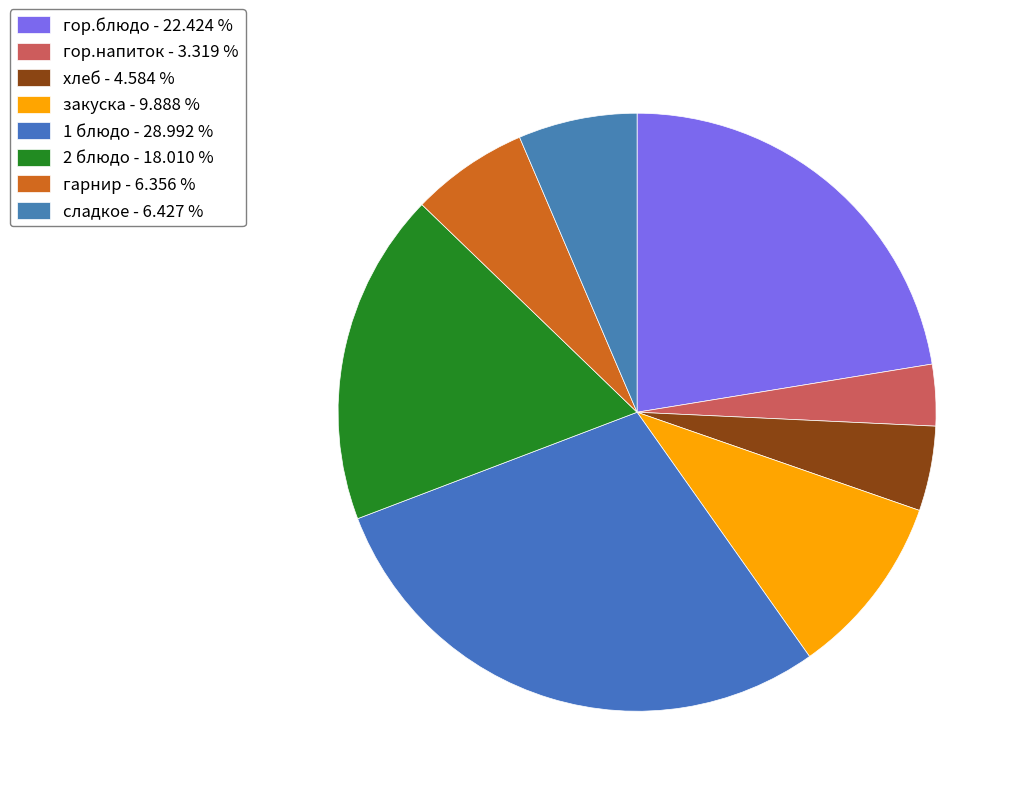

How many slices are in this pie chart?

8